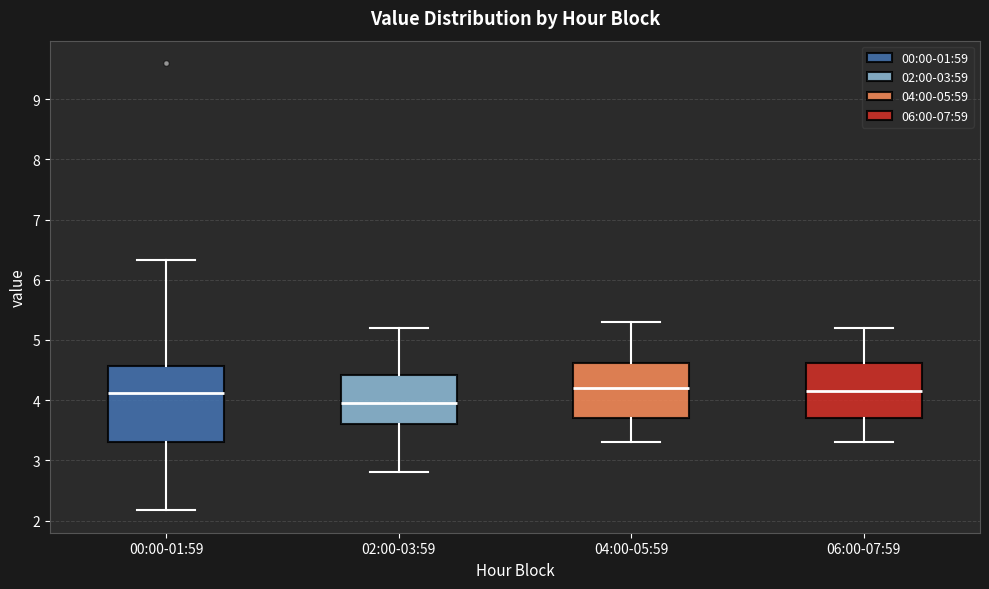

Where does the lower whisker of the box for 00:00-01:59 end on the y-axis? The values are not printed on the chart, so give them approximately, as read against the axis.

2.2